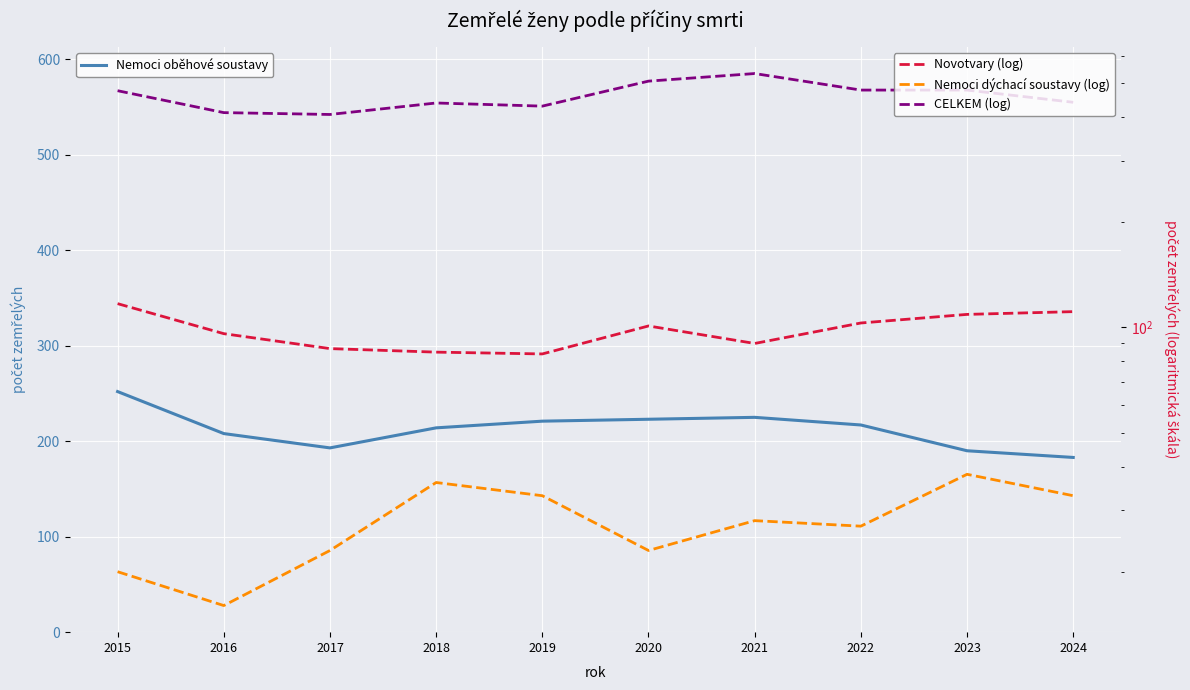

What is the value of the Nemoci dýchací soustavy (log) point at the 9th from the left?

38